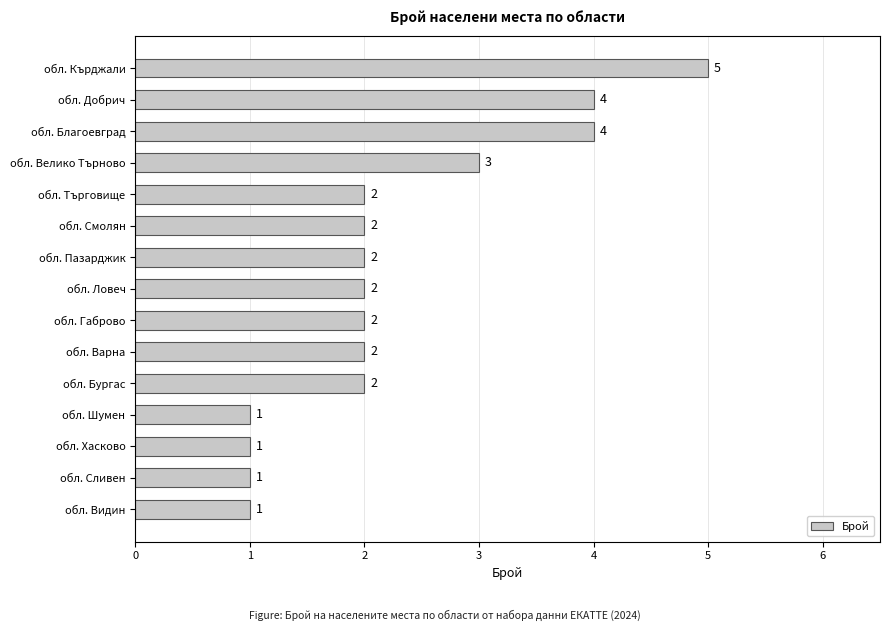

What is the difference between the maximum and minimum values?

4